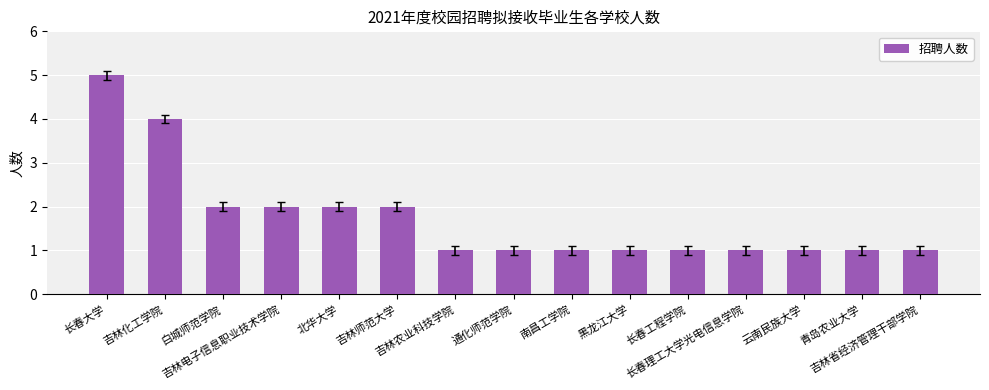

What is the ratio of the value at 云南民族大学 to the value at 南昌工学院?

1.0